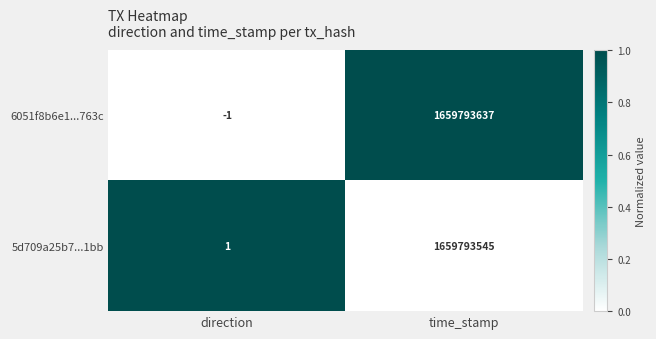

Which series has the largest total across all categories?

6051f8b6e1...763c